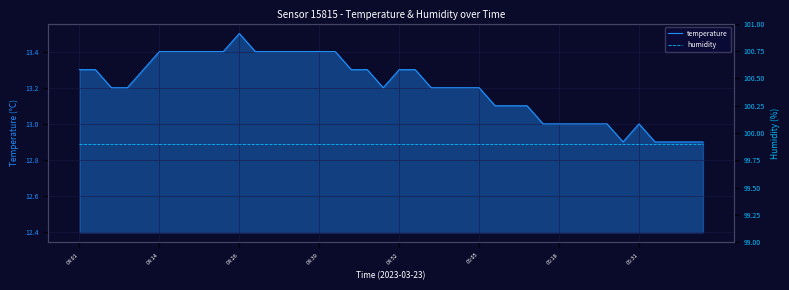

Which series has the largest range (max minus min)?

temperature